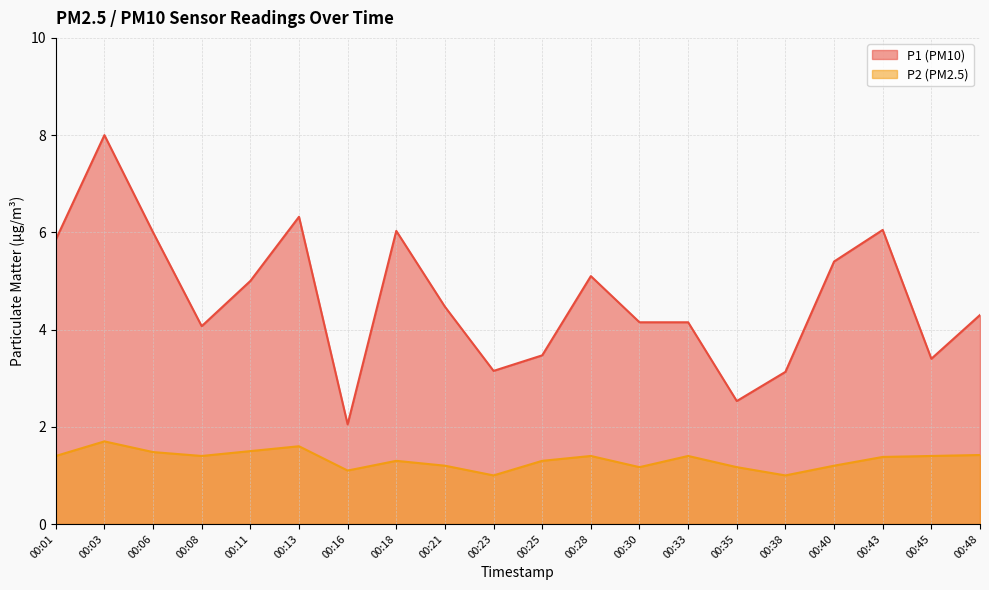

Which series has the largest total across all categories?

P1